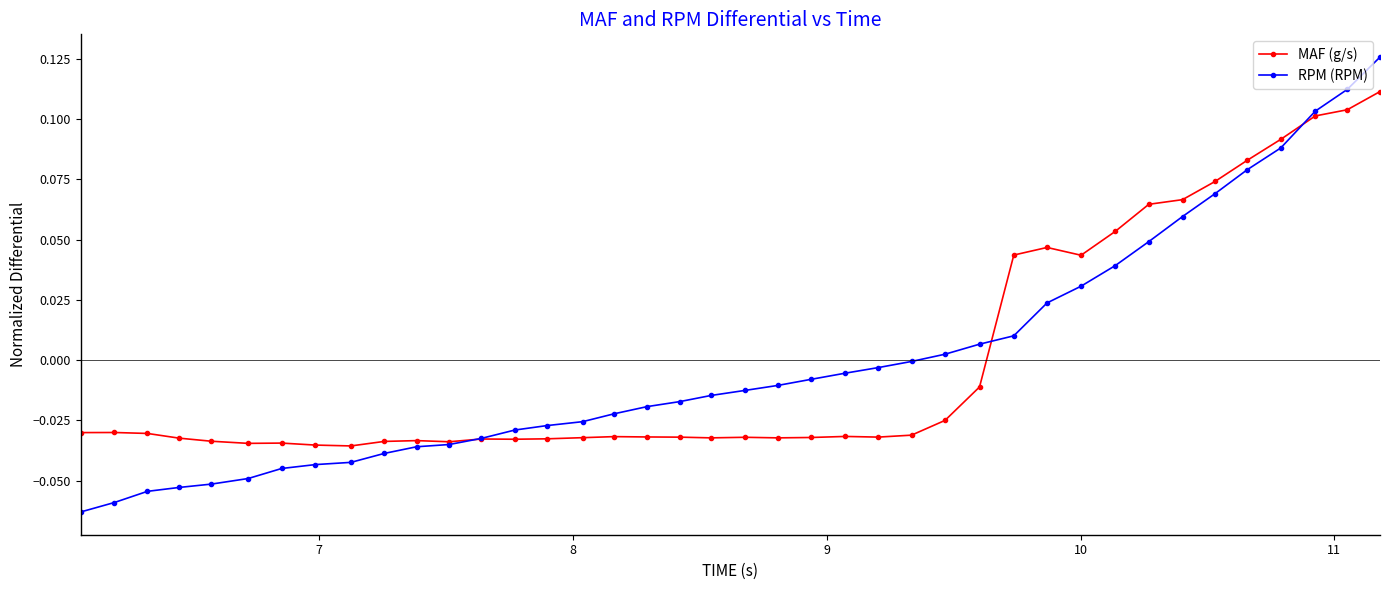

Which series has the largest range (max minus min)?

RPM (RPM)